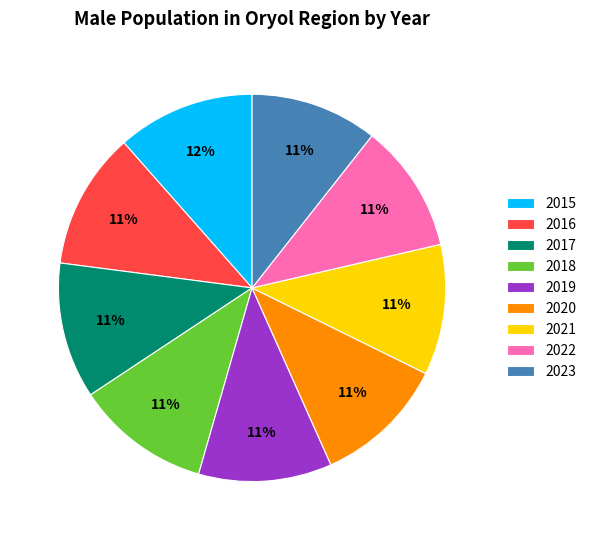

How many slices are in this pie chart?

9